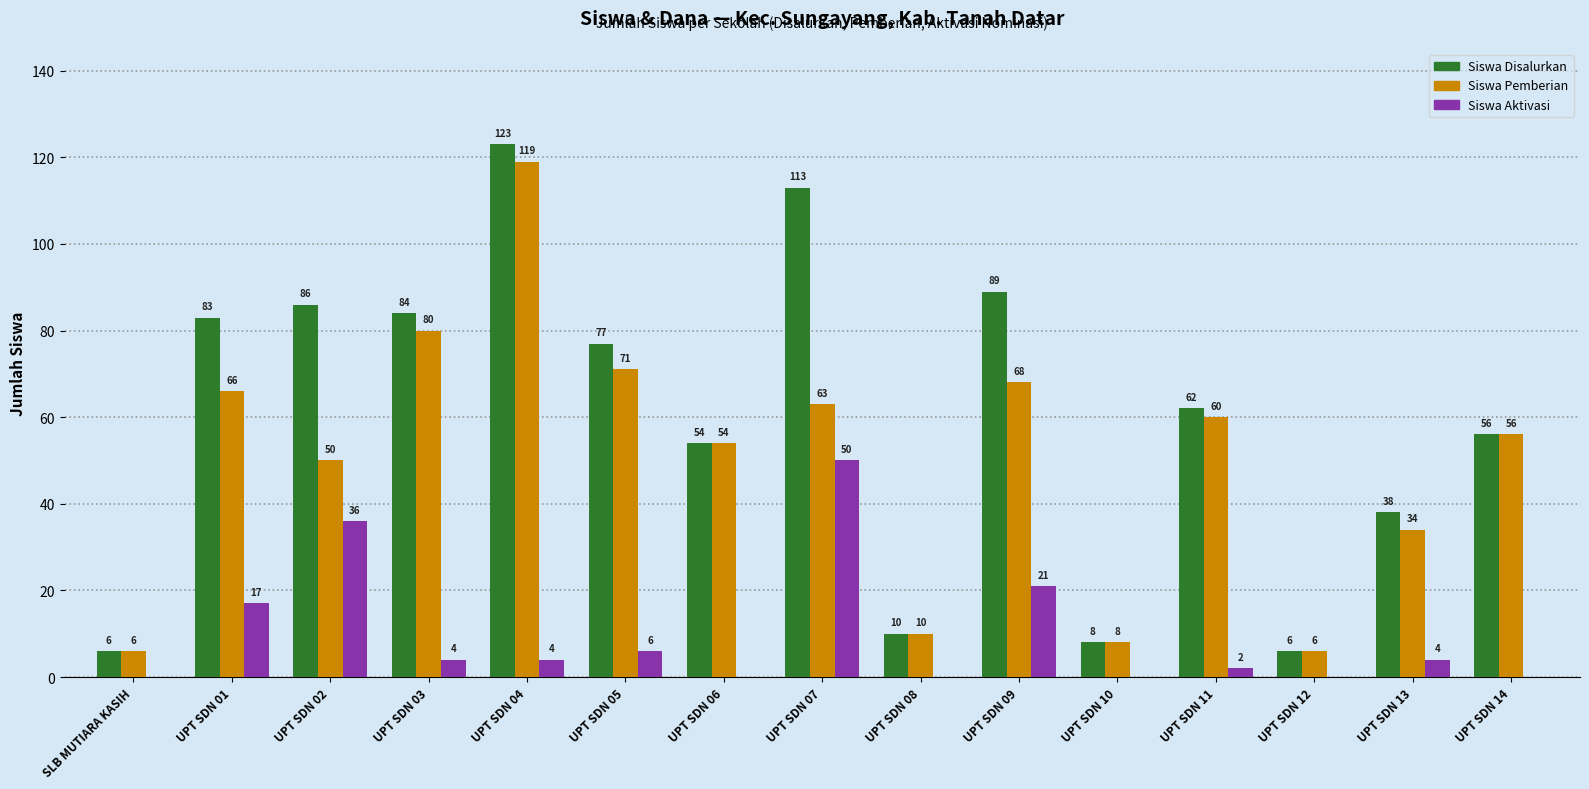

Reading left to right, extract all data points from this chart.

Siswa Disalurkan: SLB MUTIARA KASIH=6	UPT SDN 01=83	UPT SDN 02=86	UPT SDN 03=84	UPT SDN 04=123	UPT SDN 05=77	UPT SDN 06=54	UPT SDN 07=113	UPT SDN 08=10	UPT SDN 09=89	UPT SDN 10=8	UPT SDN 11=62	UPT SDN 12=6	UPT SDN 13=38	UPT SDN 14=56
Siswa Pemberian: SLB MUTIARA KASIH=6	UPT SDN 01=66	UPT SDN 02=50	UPT SDN 03=80	UPT SDN 04=119	UPT SDN 05=71	UPT SDN 06=54	UPT SDN 07=63	UPT SDN 08=10	UPT SDN 09=68	UPT SDN 10=8	UPT SDN 11=60	UPT SDN 12=6	UPT SDN 13=34	UPT SDN 14=56
Siswa Aktivasi: SLB MUTIARA KASIH=0	UPT SDN 01=17	UPT SDN 02=36	UPT SDN 03=4	UPT SDN 04=4	UPT SDN 05=6	UPT SDN 06=0	UPT SDN 07=50	UPT SDN 08=0	UPT SDN 09=21	UPT SDN 10=0	UPT SDN 11=2	UPT SDN 12=0	UPT SDN 13=4	UPT SDN 14=0